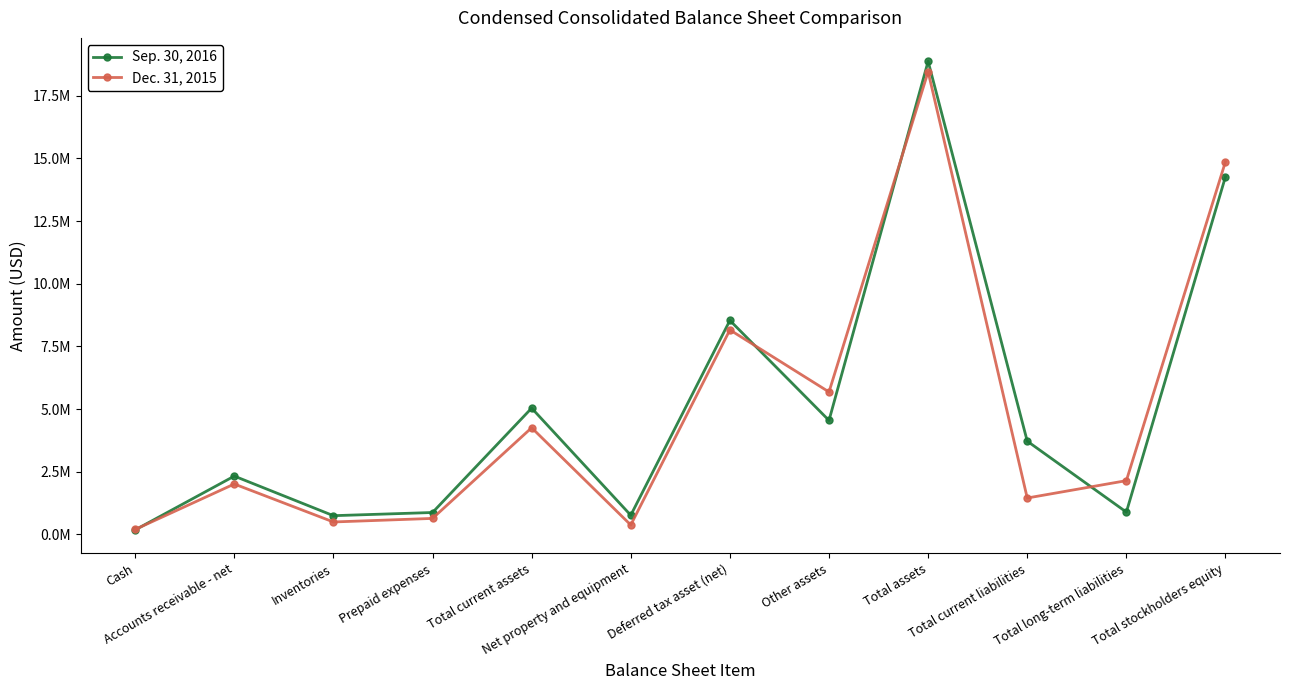

Is this an area chart (filled region under the line)?

No